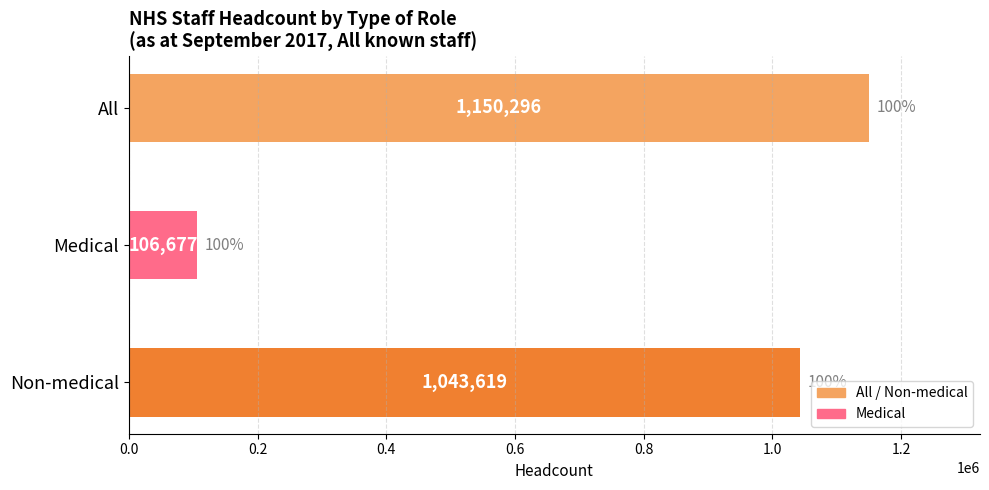

Reading bottom to top, what are all the values shown in this chart?

1043619	106677	1150296